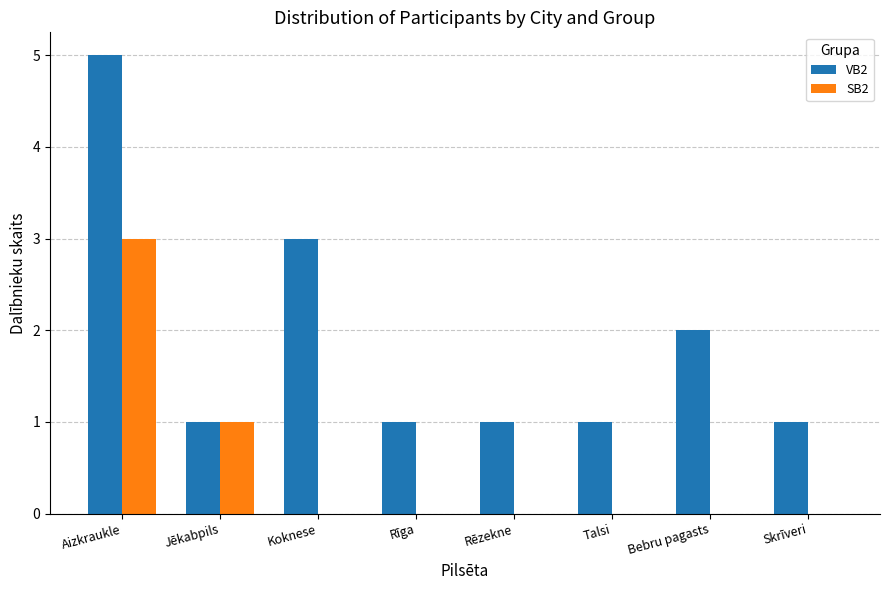

Between Rēzekne and Bebru pagasts, which series saw the biggest shift?

VB2